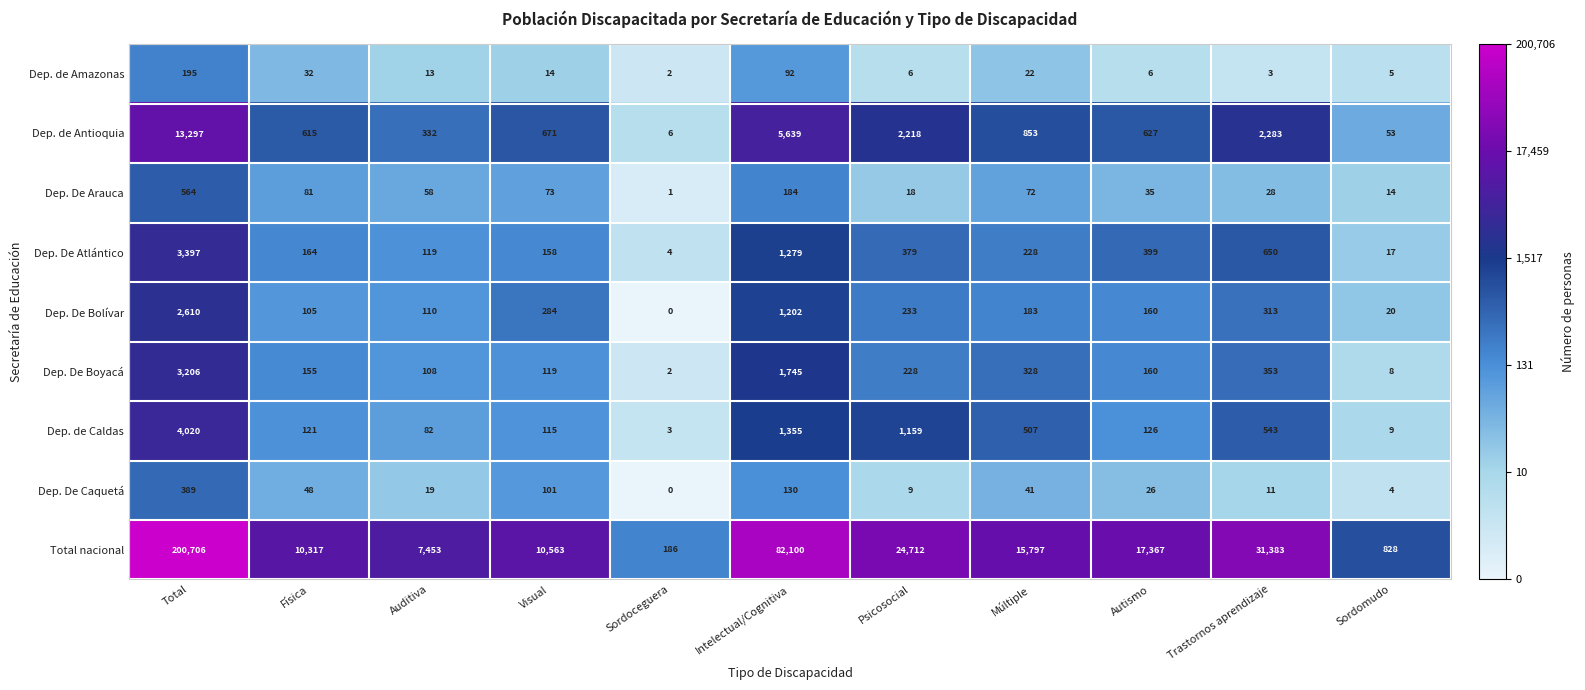

True or false: Dep. de Amazonas has a value of 2 at Sordomudo.

False